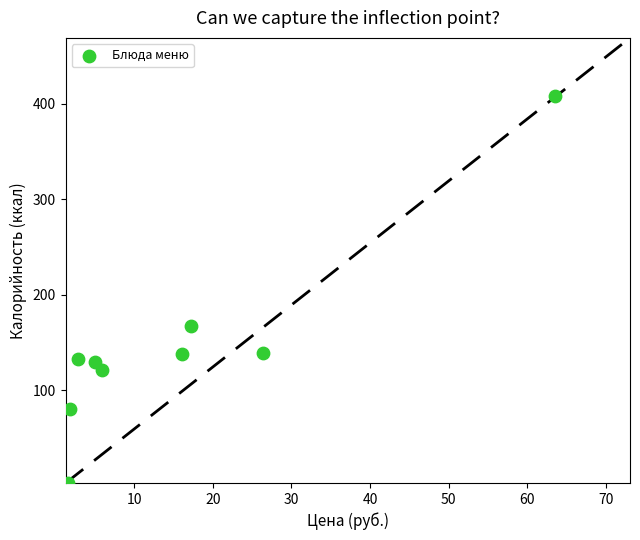

What is the range of X values (max minus min)?

62.0